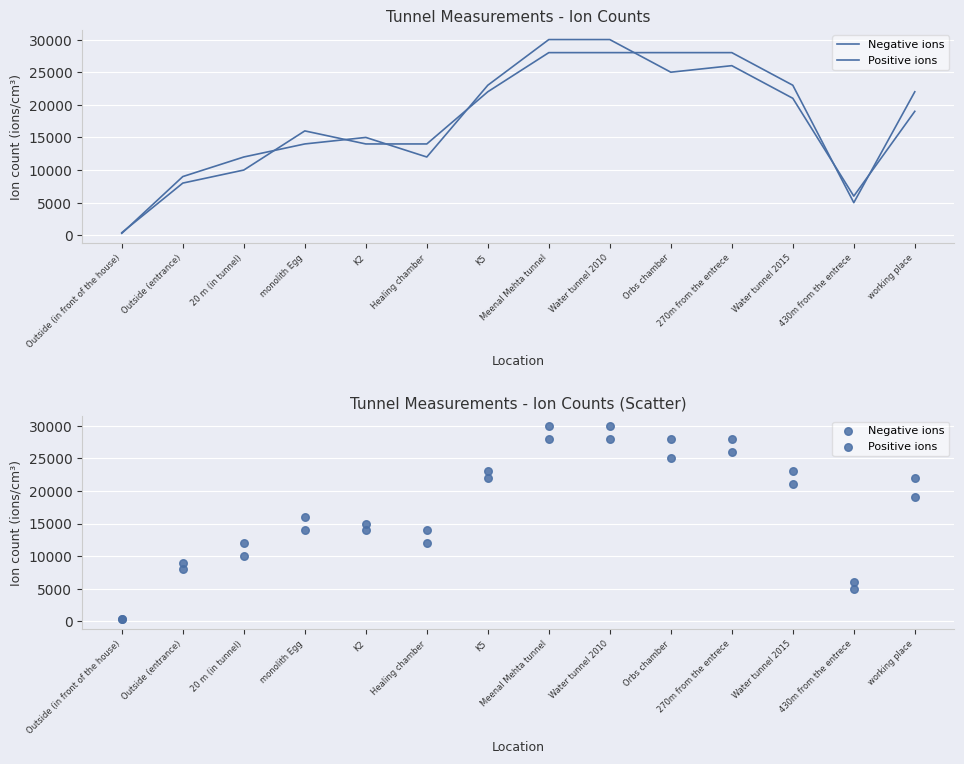

Which series reaches the maximum Y coordinate?

Negative ions